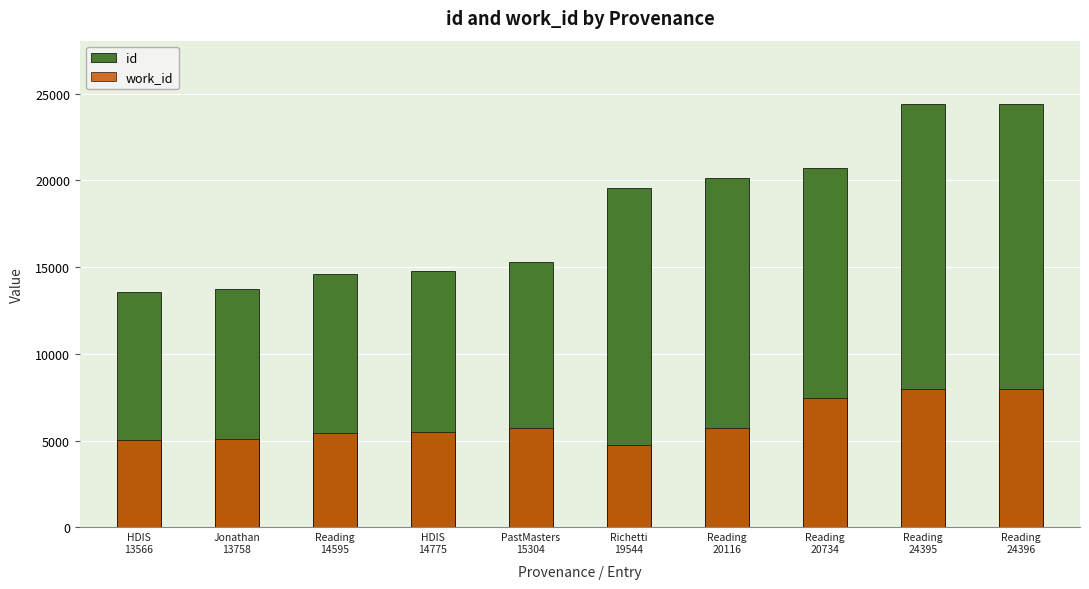

What is the maximum value for work_id?

7982